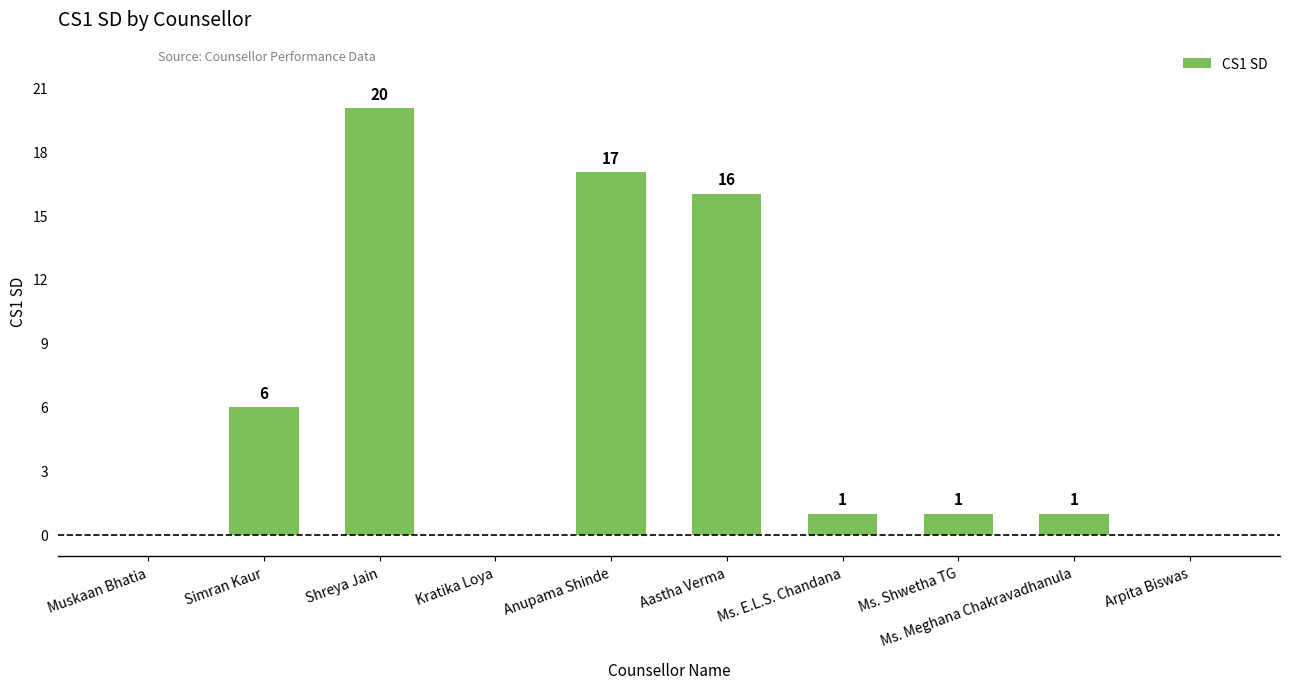

What is the change in value from Simran Kaur to Aastha Verma?

+10